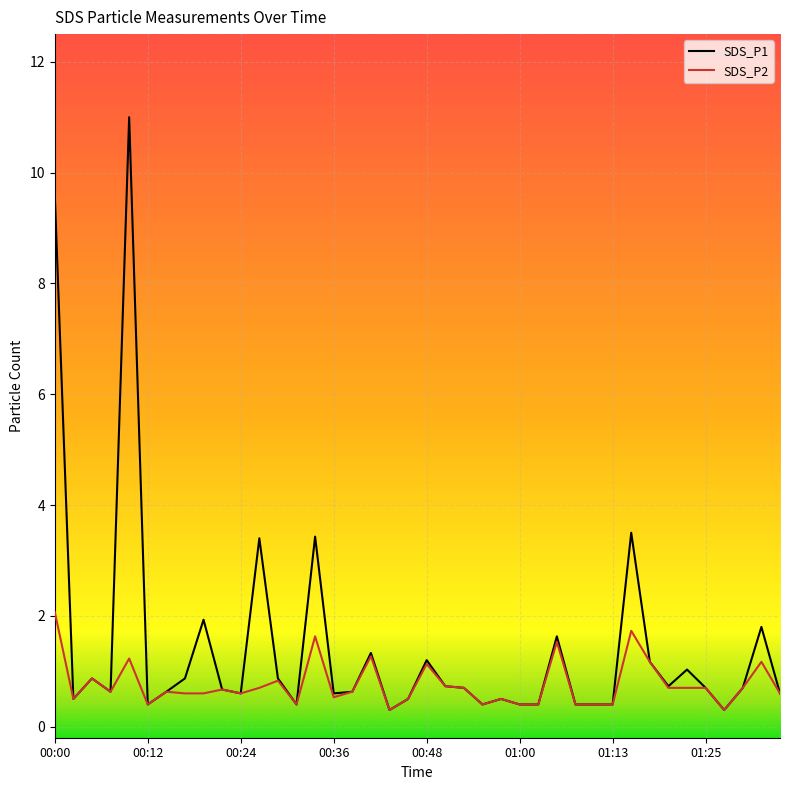

Rank the series by their maximum value, from lowest to highest.

SDS_P2, SDS_P1